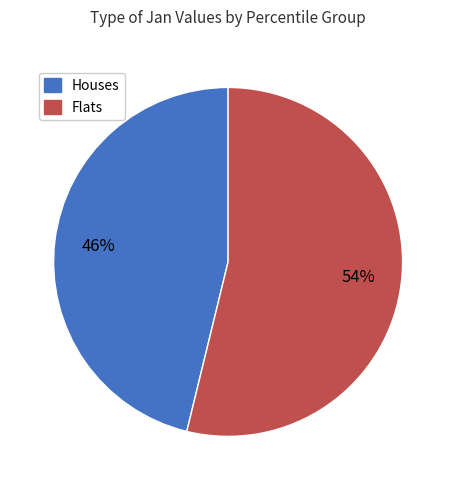

Is there a majority slice in this chart?

Yes